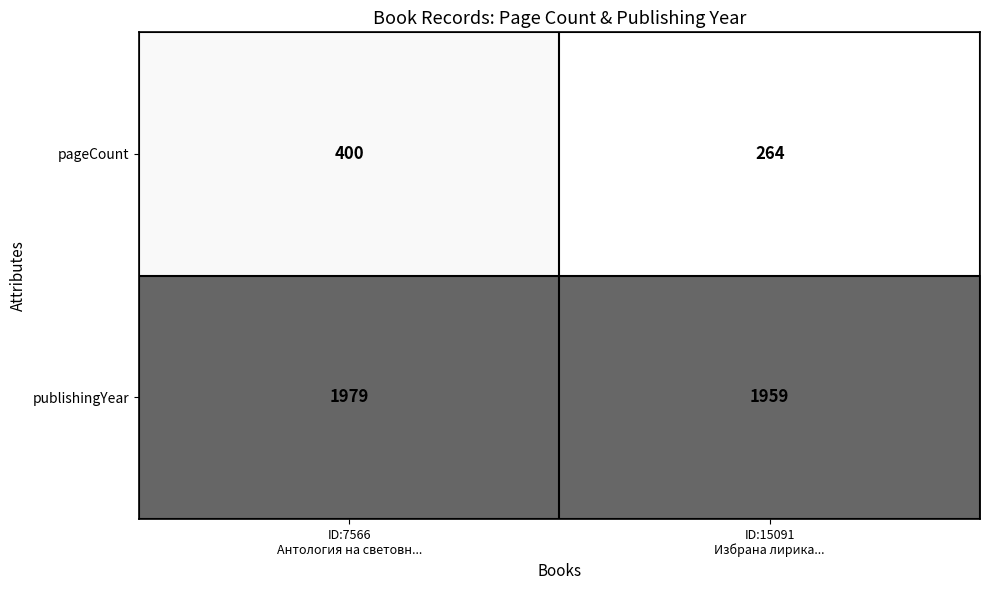

What is the smallest value displayed?

264